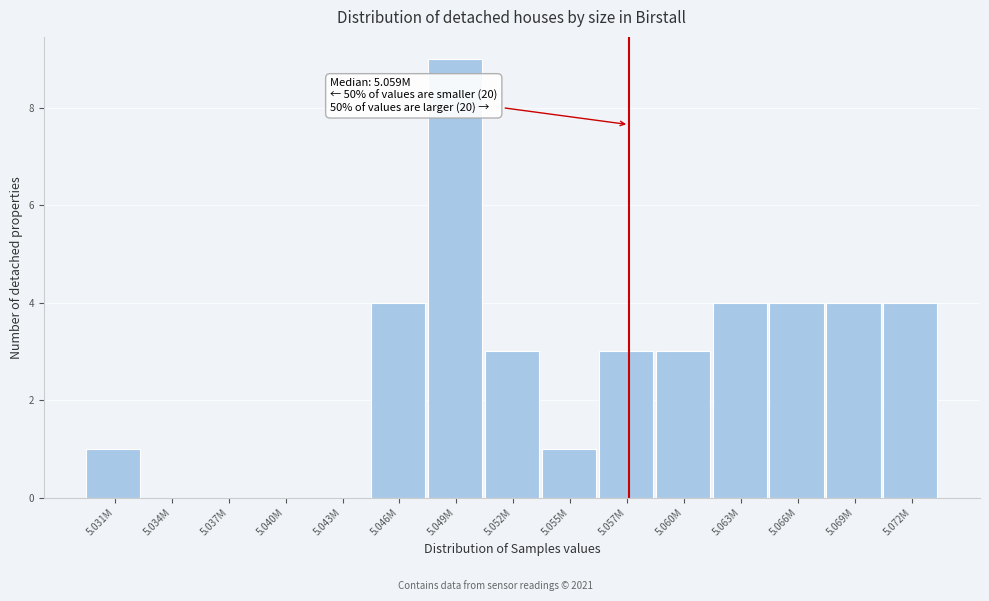

Reading left to right, transcribe all the data shown in this chart.

5.031M=1	5.034M=0	5.037M=0	5.040M=0	5.043M=0	5.046M=4	5.049M=9	5.052M=3	5.055M=1	5.057M=3	5.060M=3	5.063M=4	5.066M=4	5.069M=4	5.072M=4